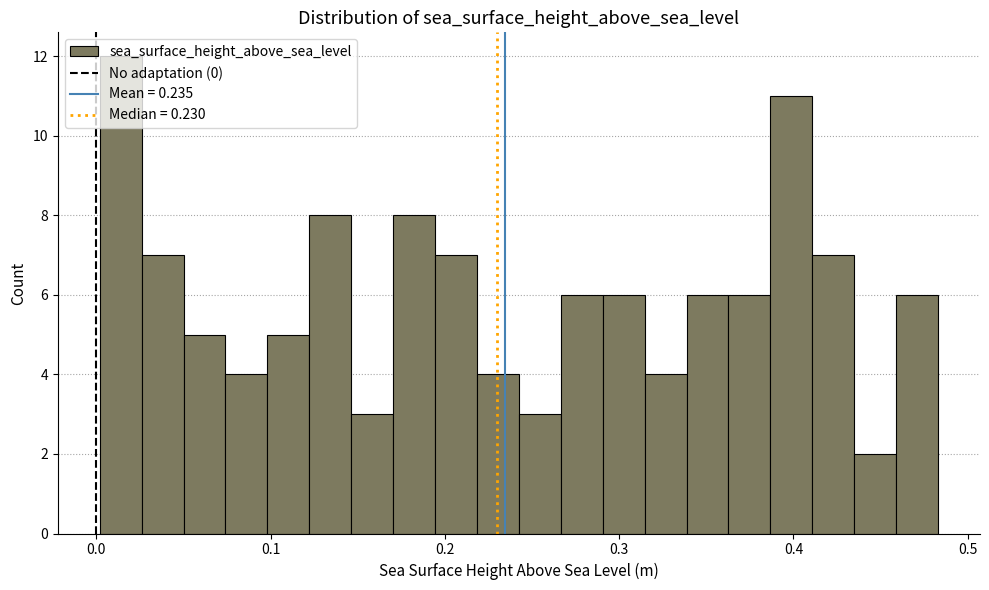

Around what value on the x-axis is the tallest bar? Give the approximate position of its centre, as read against the axis.

0.01